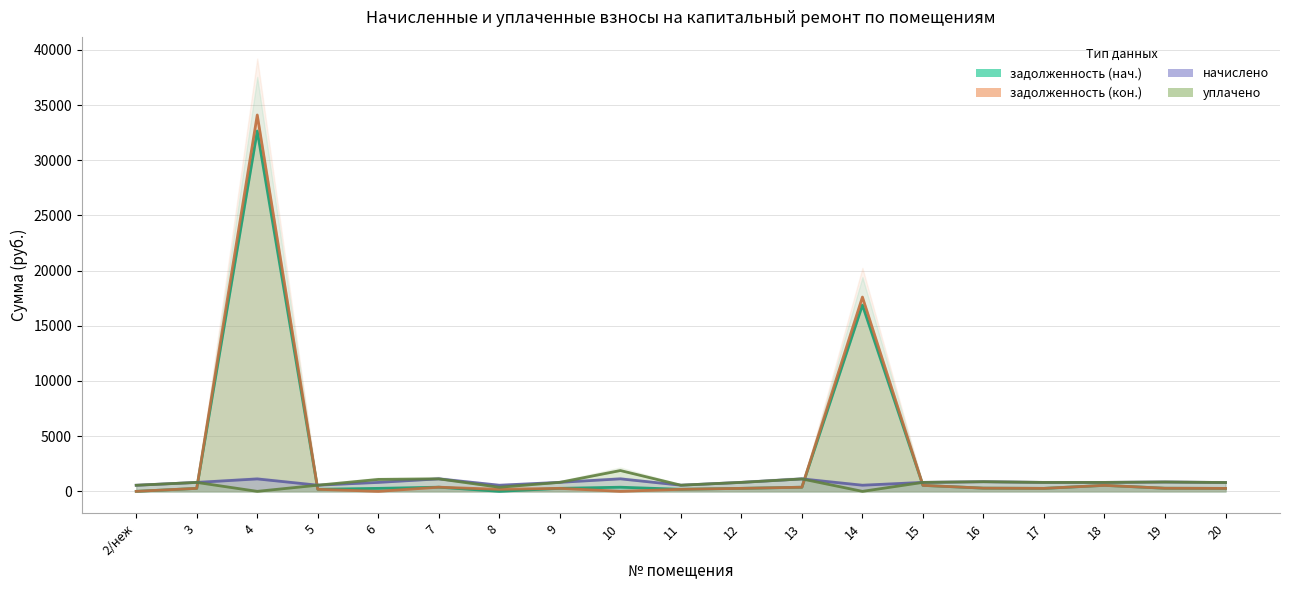

At which category is the sum across all series the highest?

4